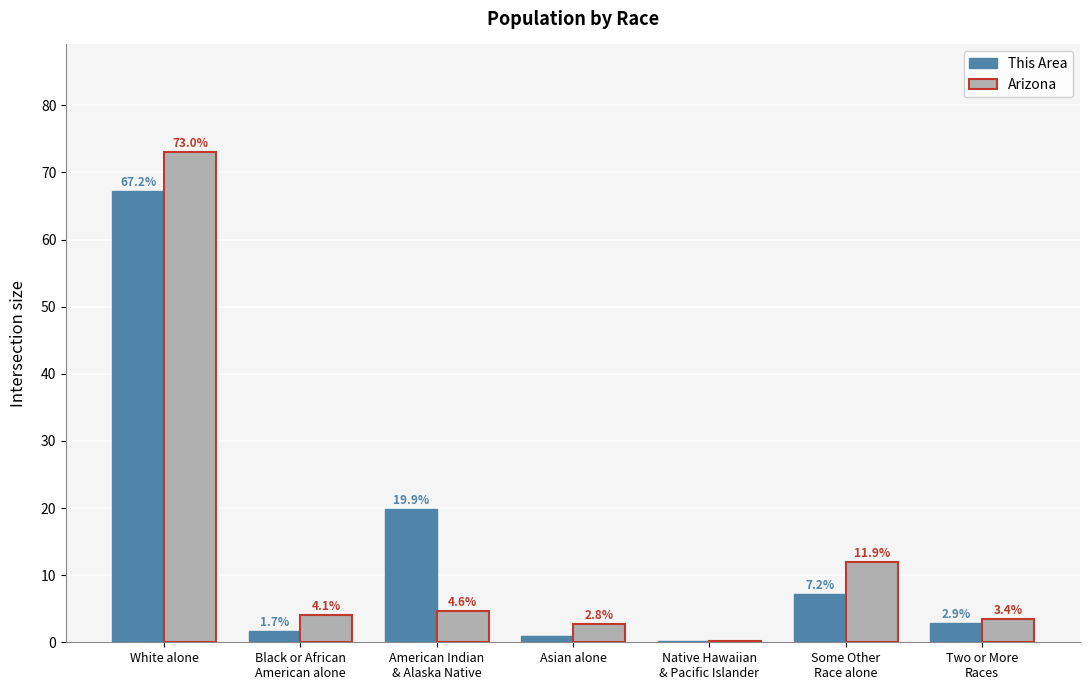

Where is Arizona nearest to the value 36?

Some Other
Race alone